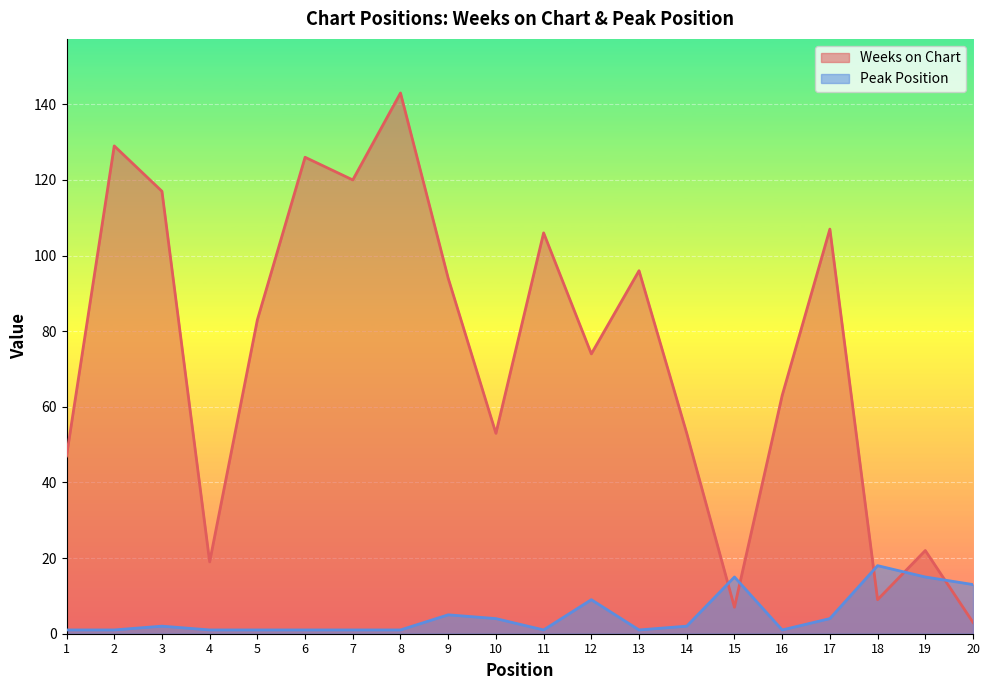

At which label does Peak Position first exceed 2?

9